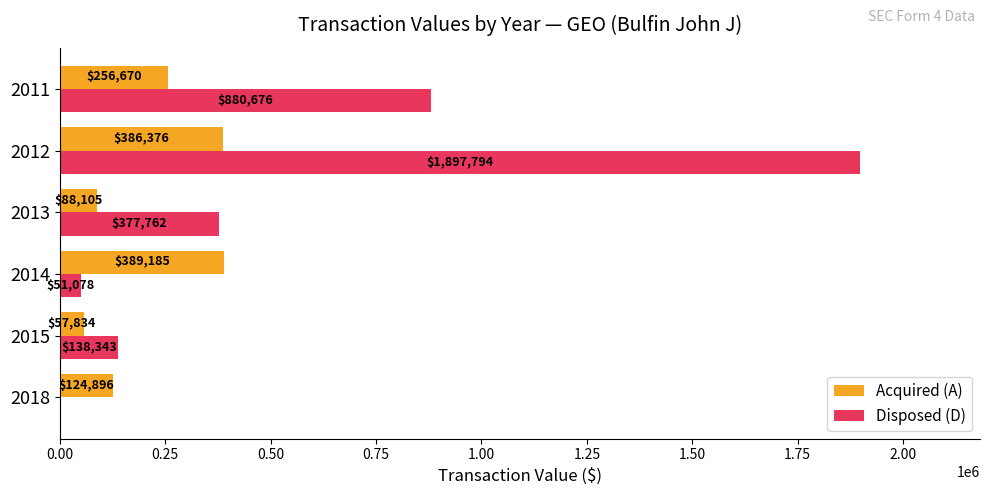

Is the value of Acquired (A) at 2013 greater than the value of Disposed (D) at 2013?

No